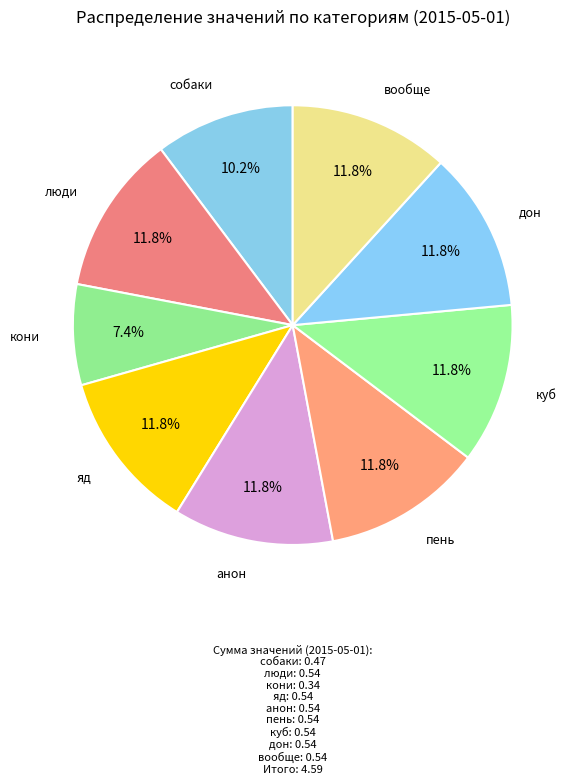

To the nearest percent, what percentage of the pie is пень?

12%